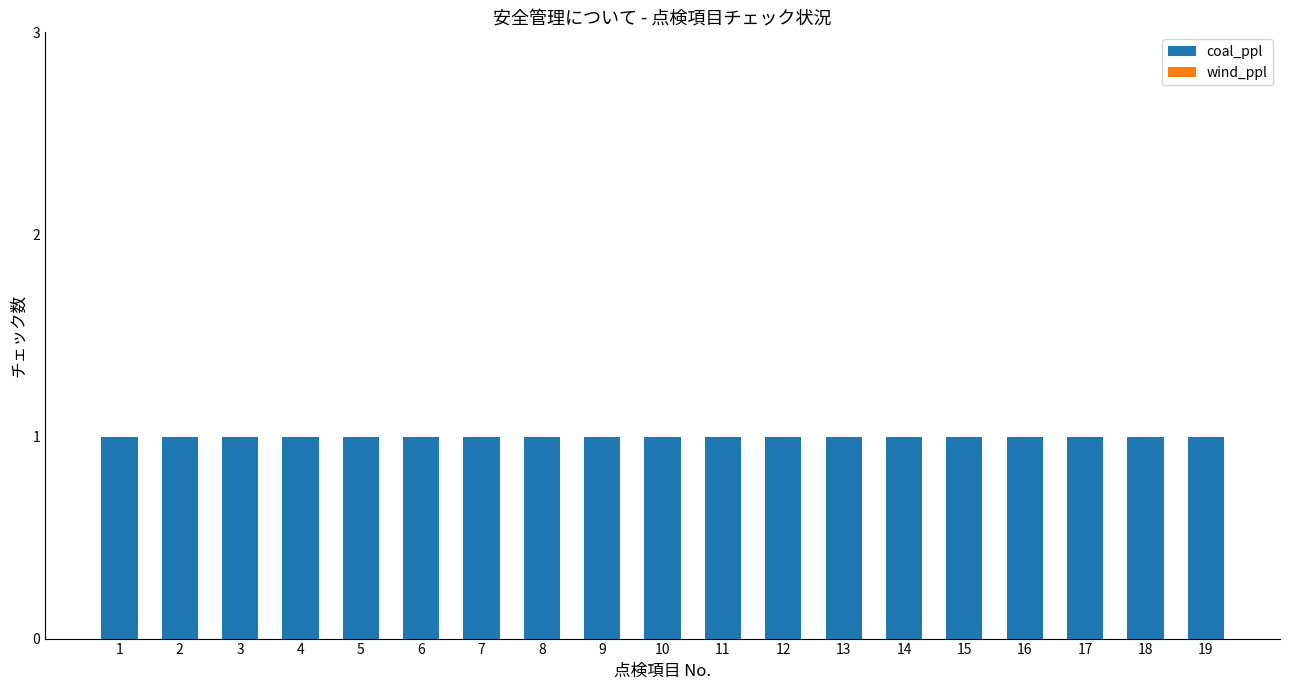

The coal_ppl series shows 0 at 17. True or false?

False